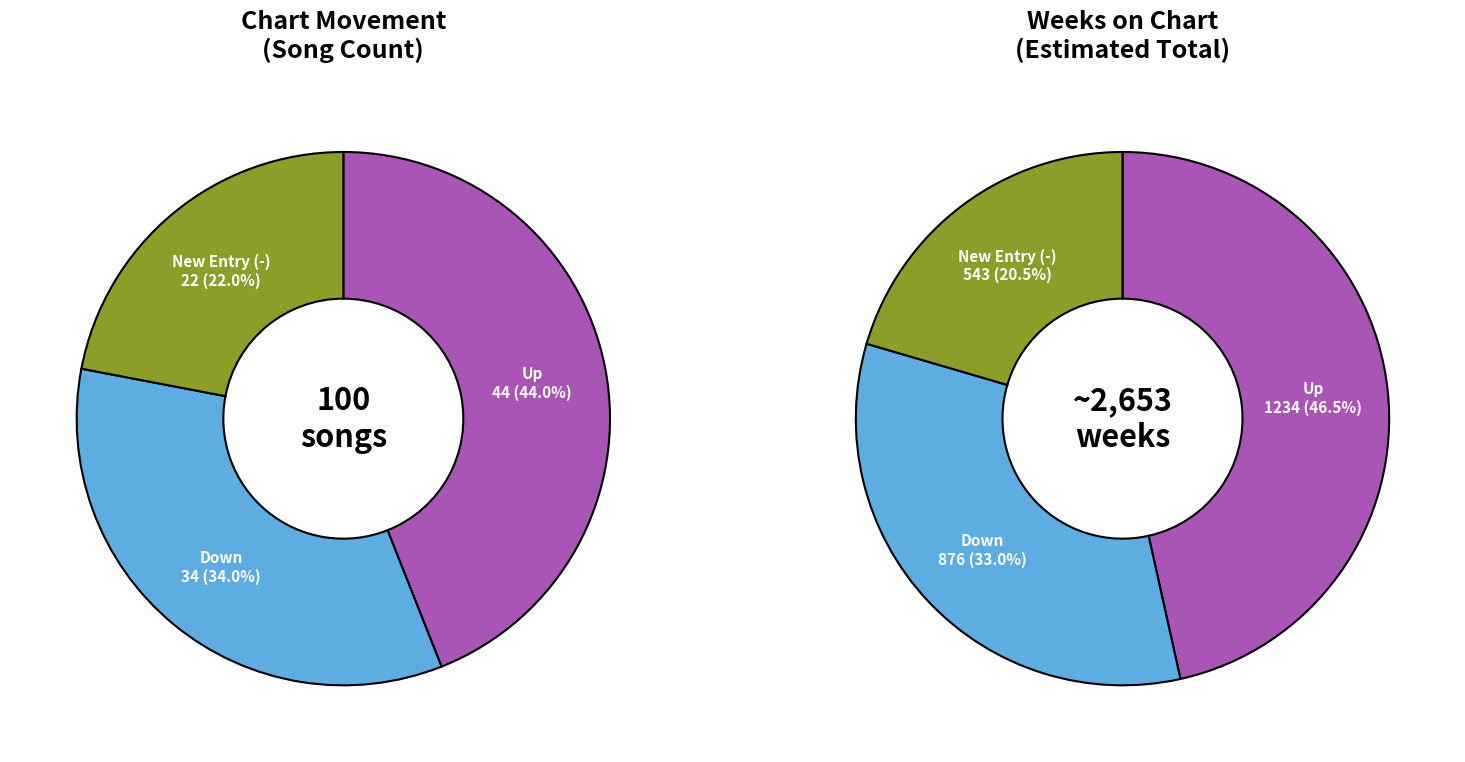

To the nearest percent, what is the average slice percentage?

33%